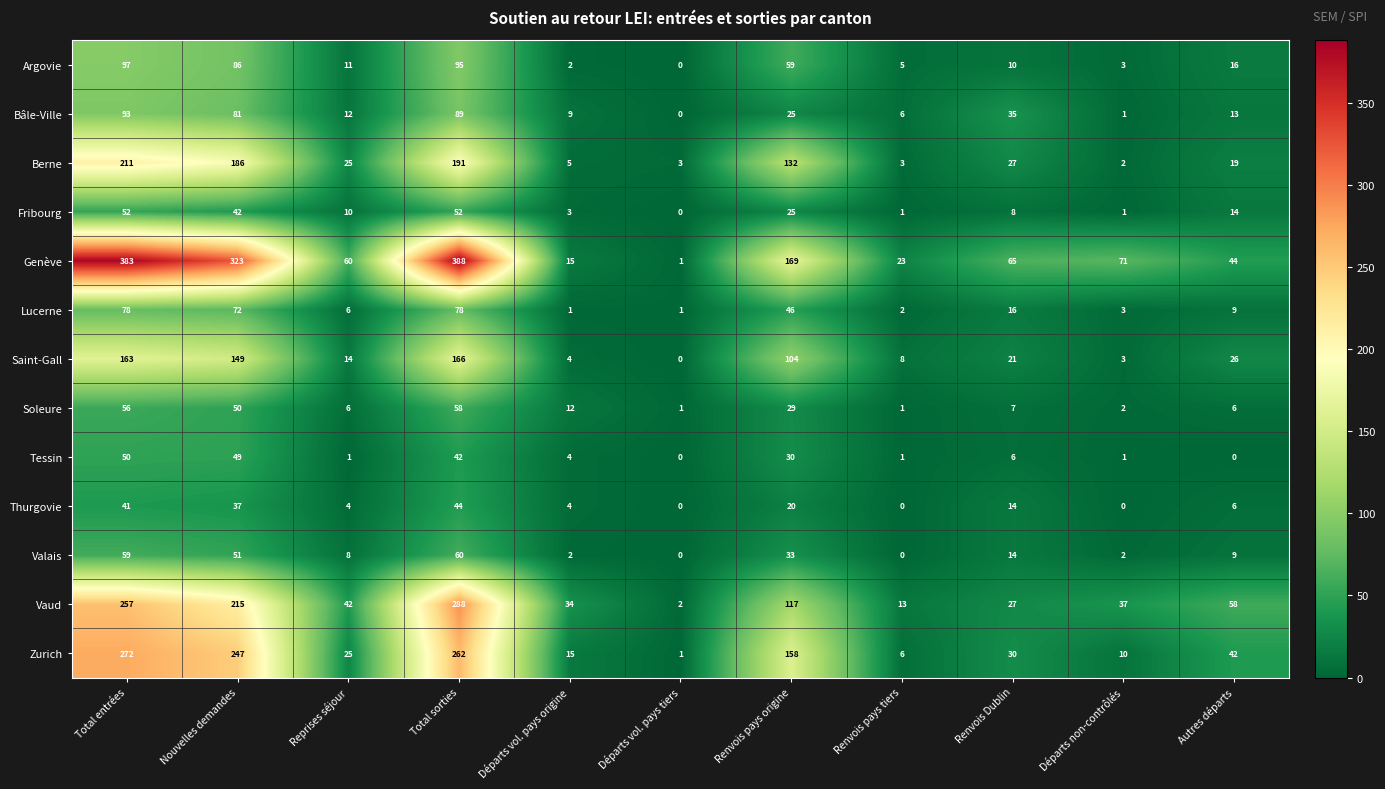

Which category has the lowest value in the Vaud series?

Départs vol. pays tiers